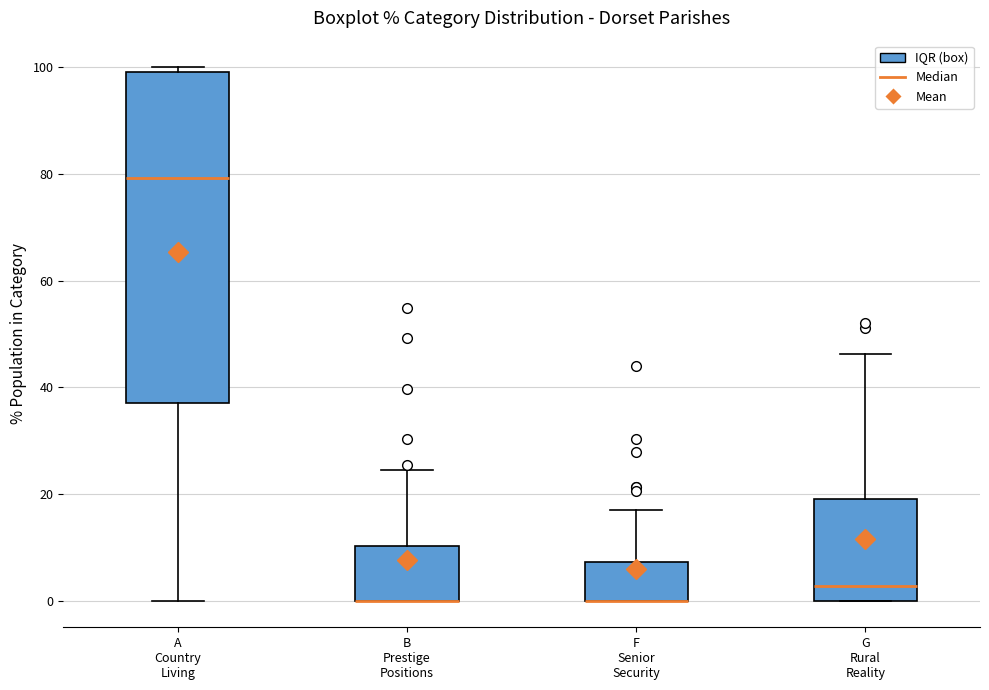

Reading left to right, read every box against the y-axis: the position of its median line, the range the box covers, and the ends of its whiskers. The values are not printed on the chart, so give them approximately, as read against the axis.

A Country Living: median 80, box 38 to 100, whiskers 0 to 100 (just above the box's upper edge)
B Prestige Positions: median 0 (drawn on the box's lower edge), box 0 to 10, whiskers 0 to 24
F Senior Security: median 0 (drawn on the box's lower edge), box 0 to 8, whiskers 0 to 16
G Rural Reality: median 2, box 0 to 18, whiskers 0 to 46